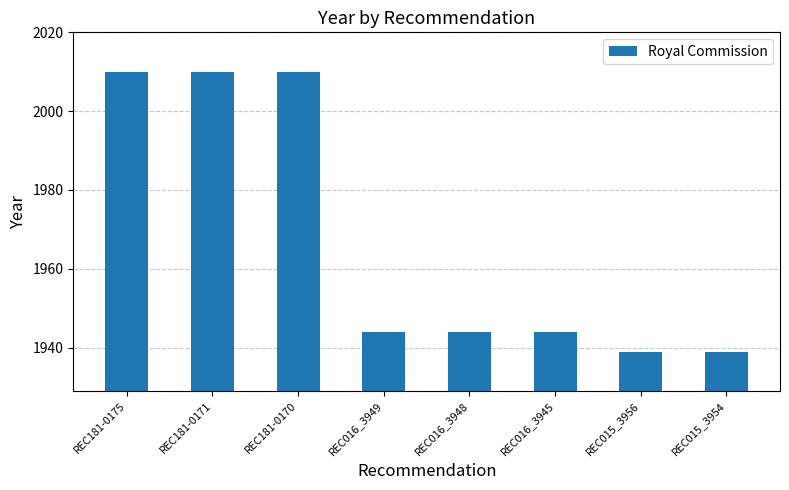

What is the sum of all values?

15740